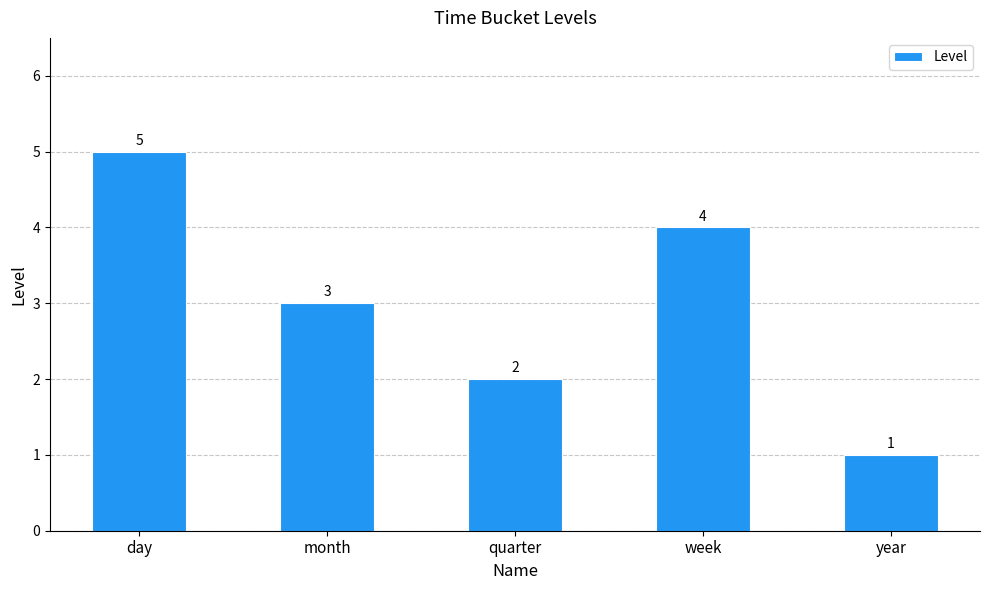

The value at week is 6. True or false?

False